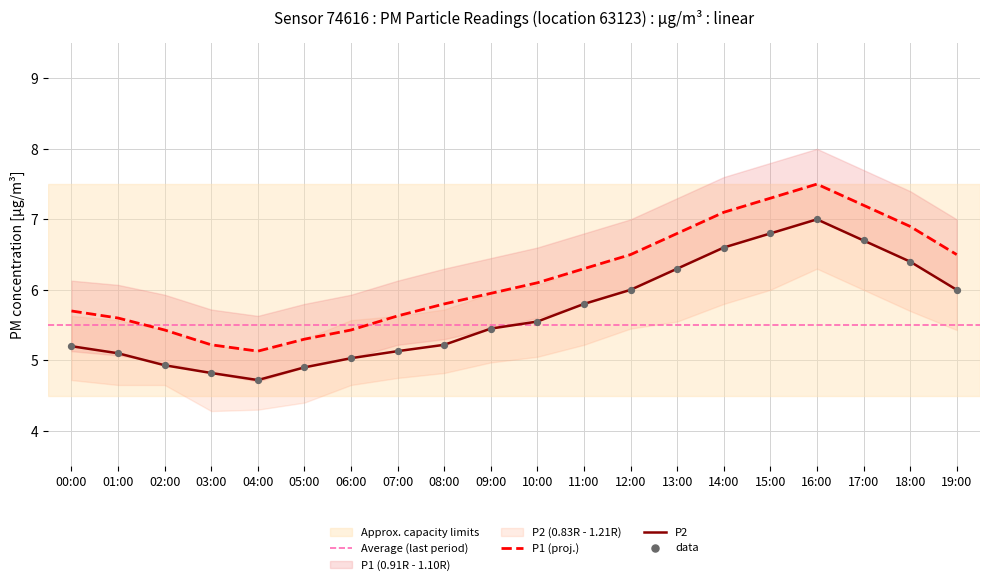

Is the value of P1 (proj.) at 03:00 greater than the value of P2 at 18:00?

No